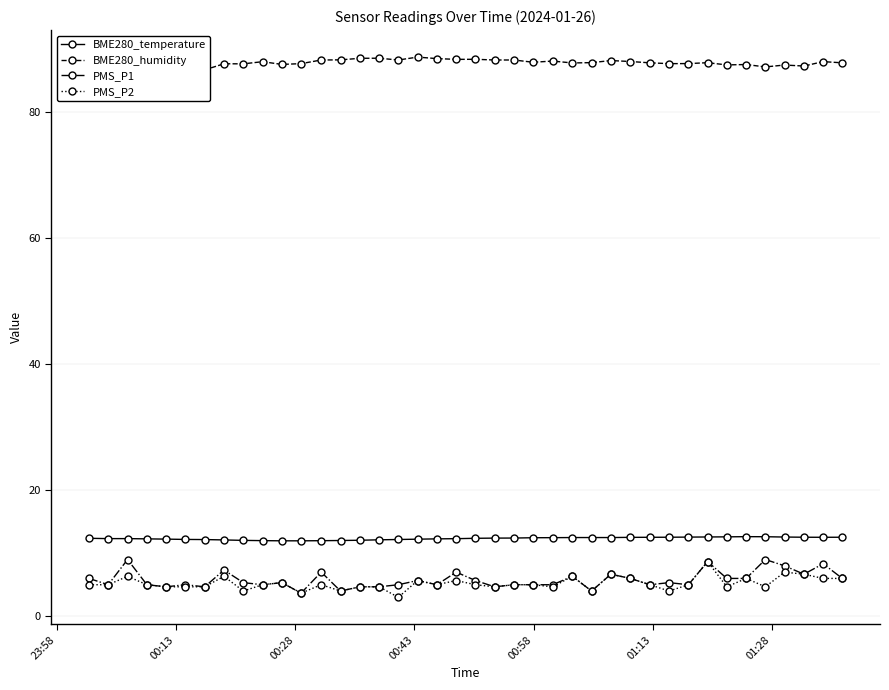

What is the minimum value for BME280_humidity?

86.2